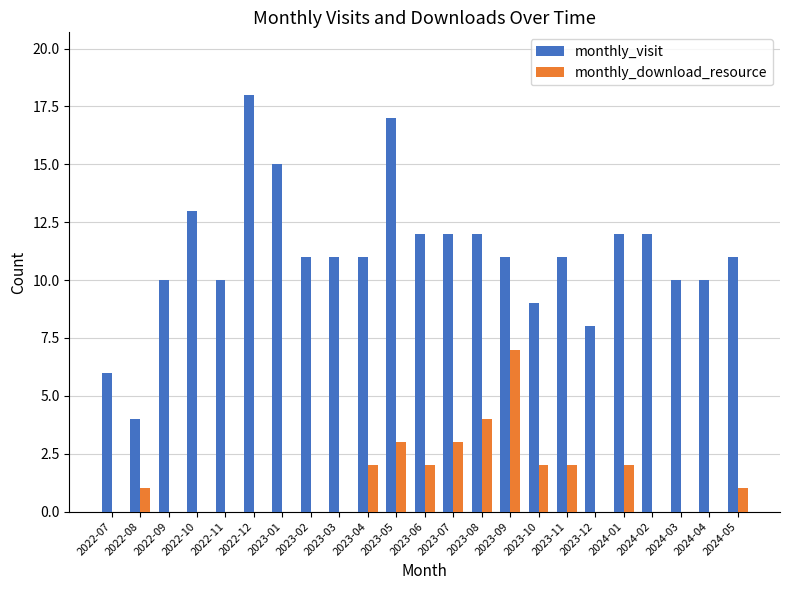

Where does the monthly_visit series first go above 11?

2022-10